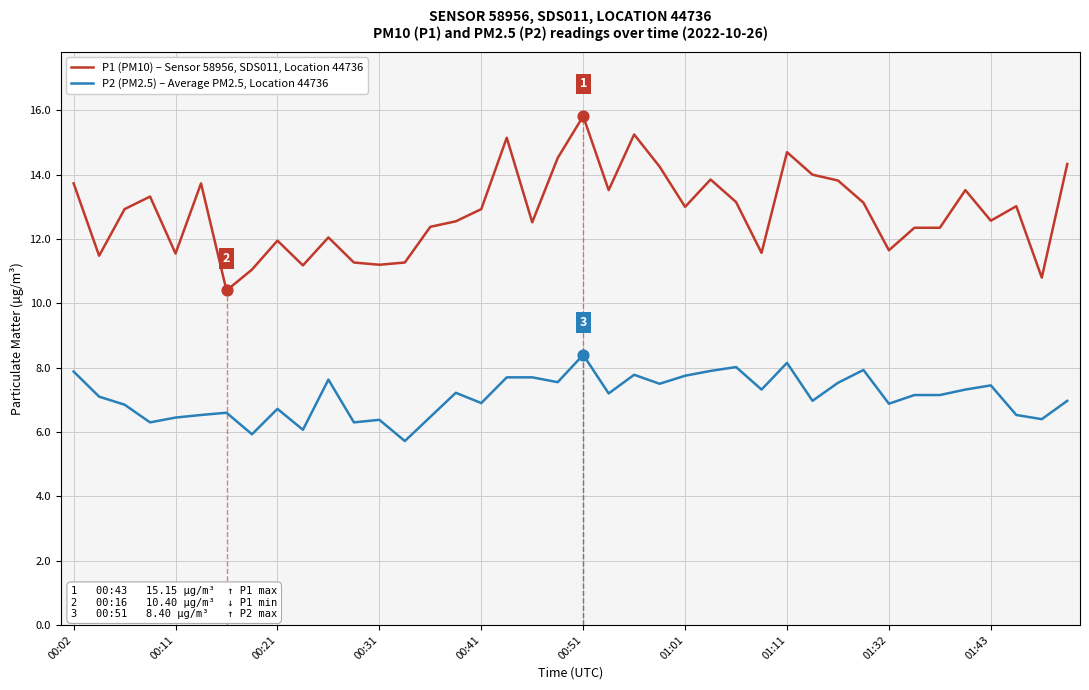

What is the greatest value displayed?

15.8